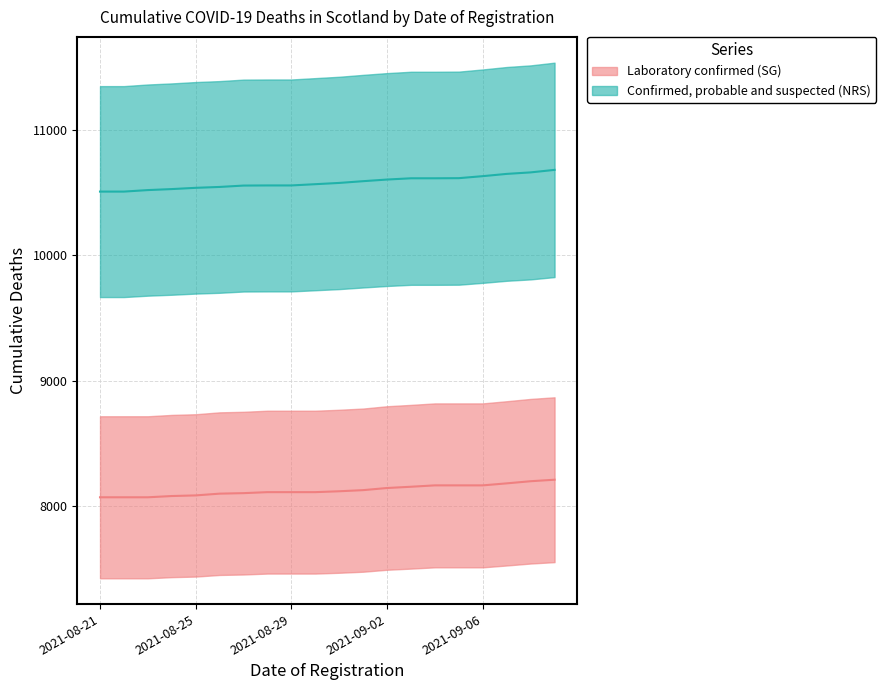

Is the value of Laboratory confirmed (SG) at 2021-09-01 greater than the value of Confirmed, probable and suspected (NRS) at 2021-08-29?

No